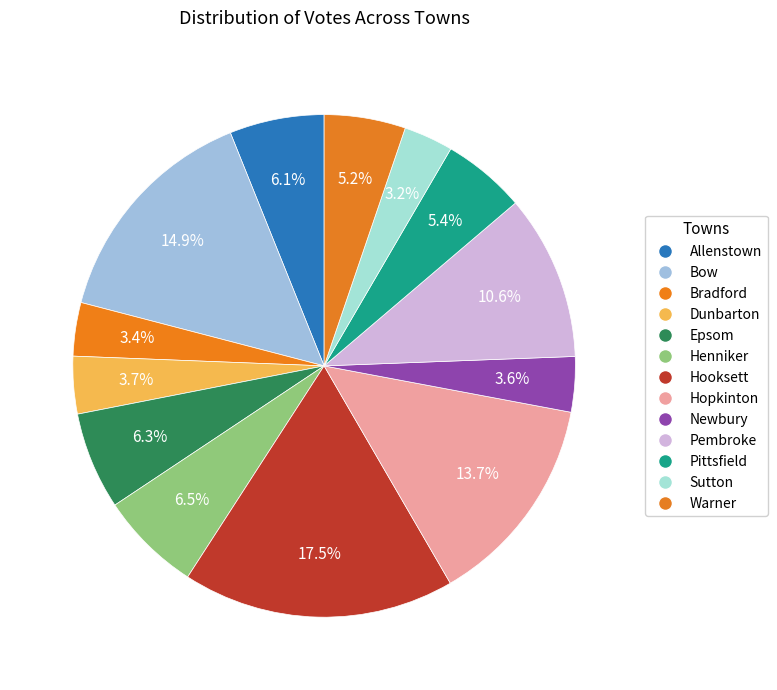

To the nearest percent, what percentage of the pie is Sutton?

3%